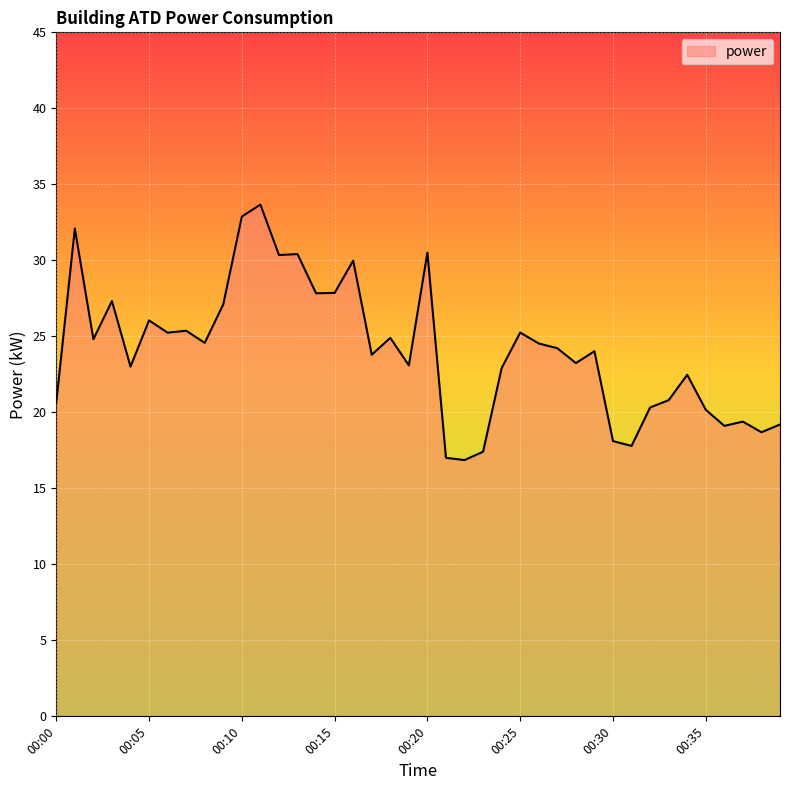

What is the smallest value displayed?

16.9